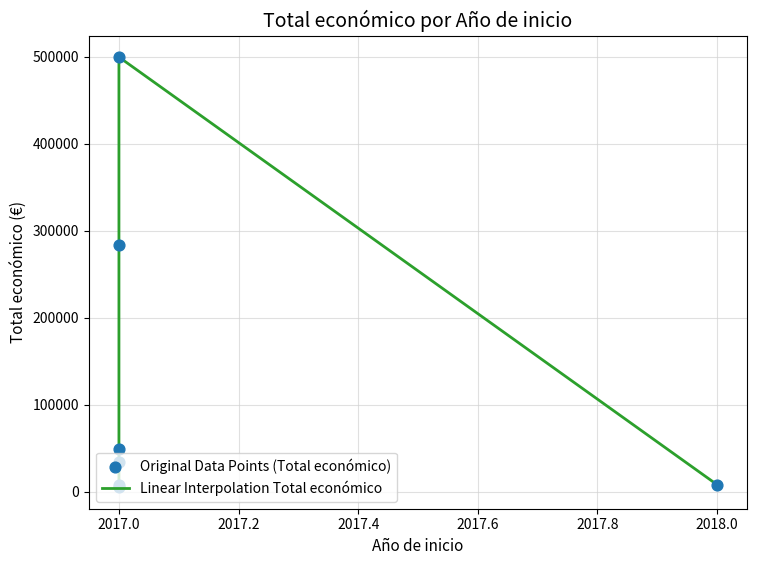

Which series has the widest spread of Y values?

Linear Interpolation Total económico